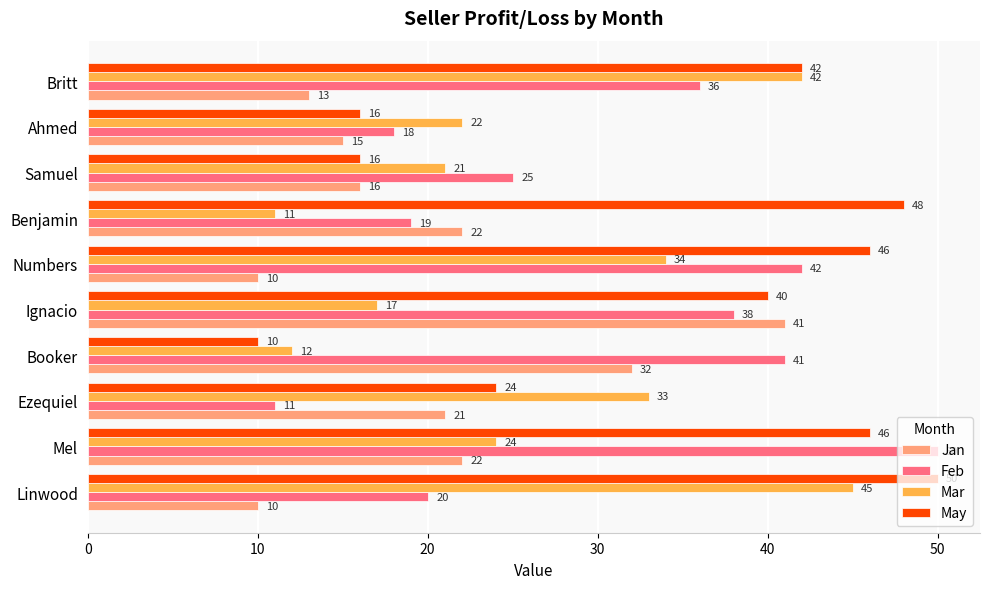

Which series has the largest total across all categories?

May